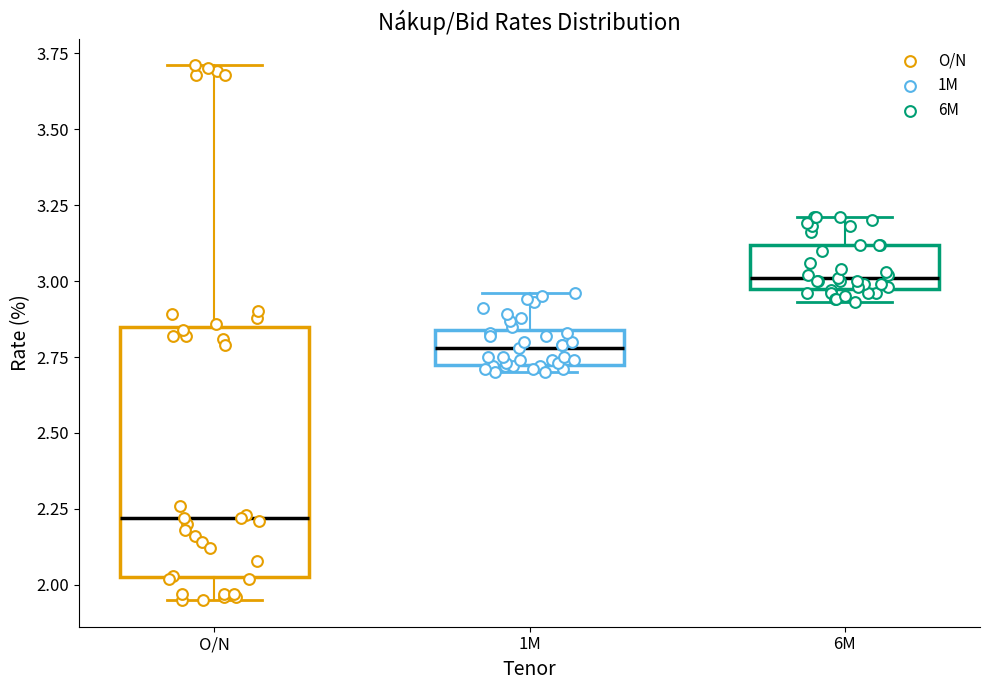

Which box's median line is the highest?

6M